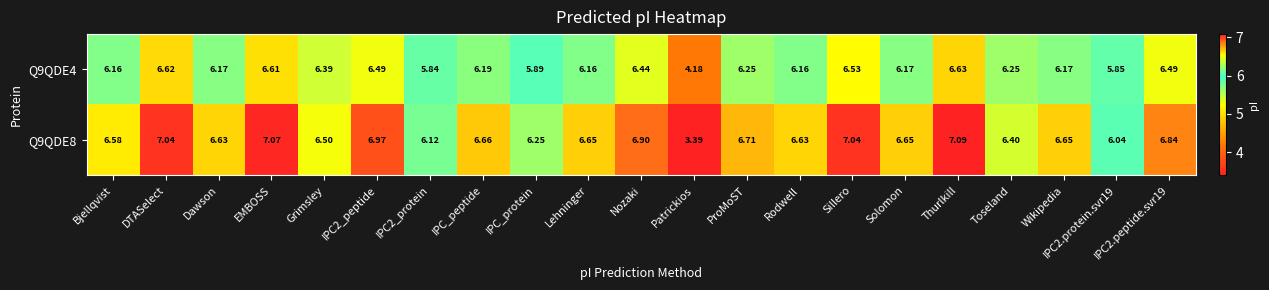

Where does the Q9QDE4 series first go above 6?

Bjellqvist